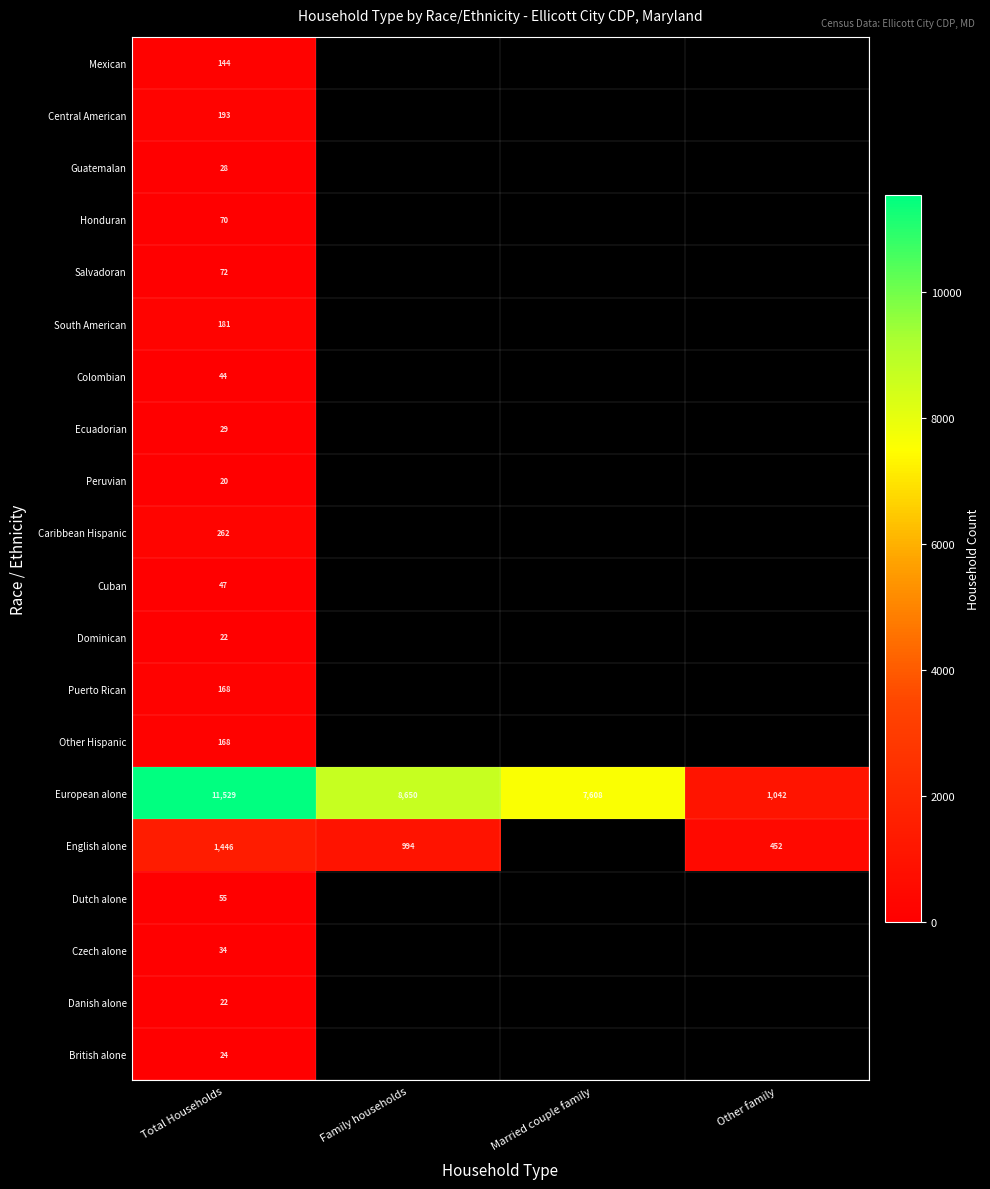

What is the difference between the highest and lowest values at Total Households?

11509